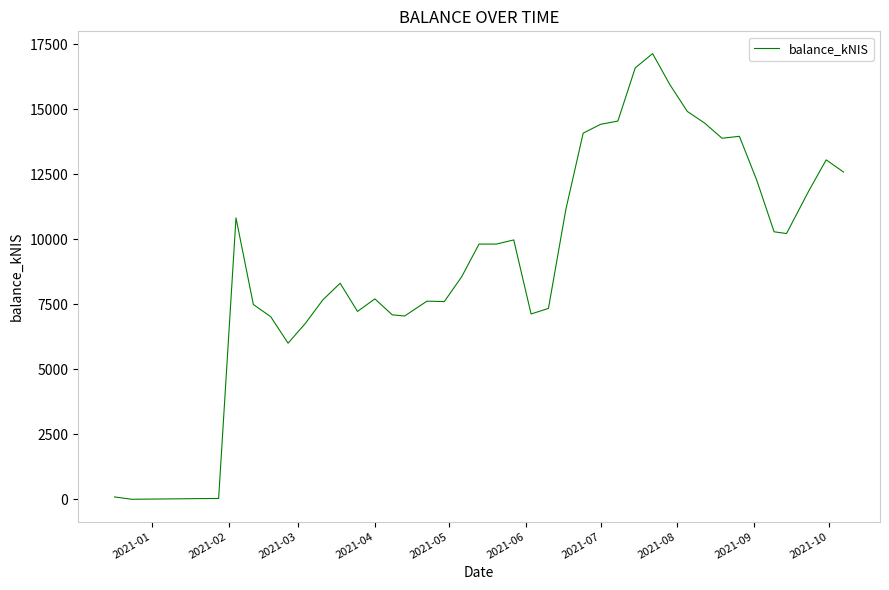

What is the greatest value displayed?

17132.3